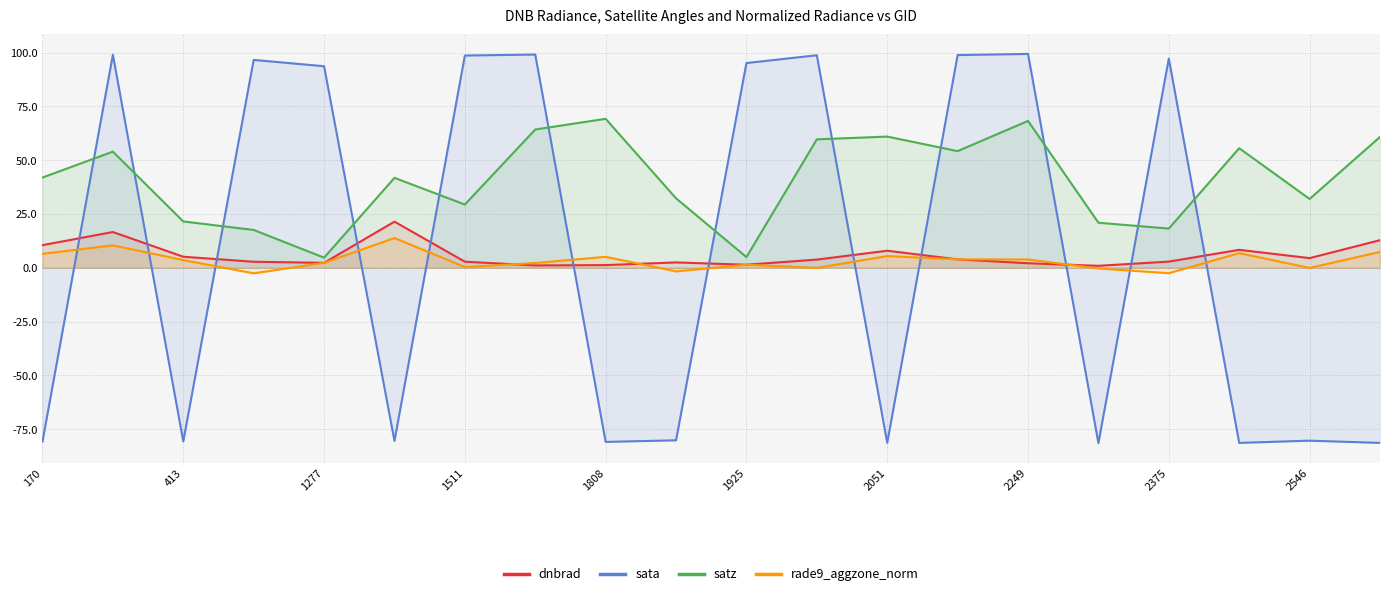

What is the greatest value displayed?

99.4